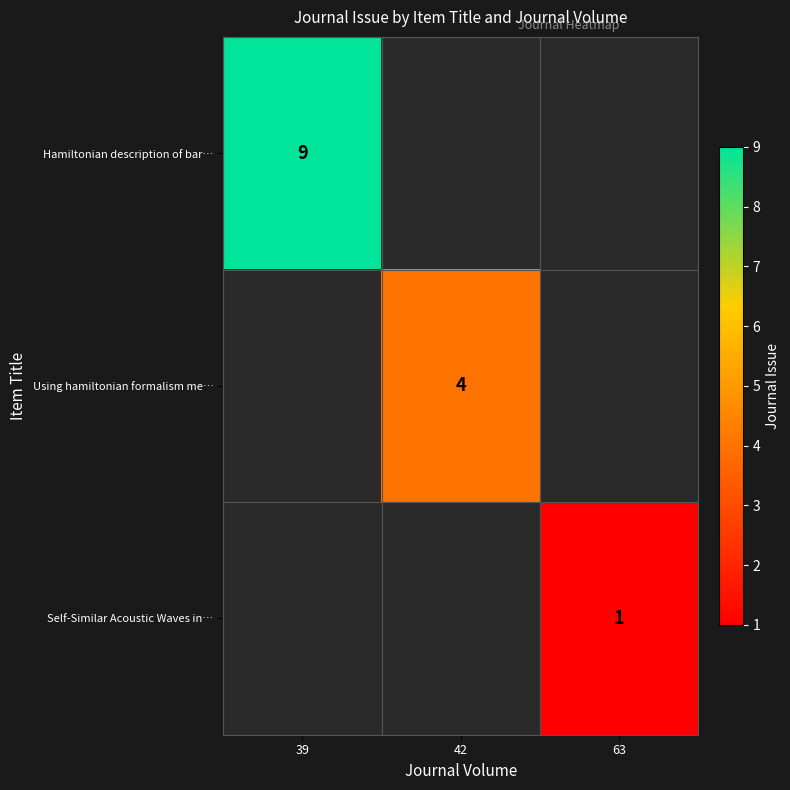

True or false: Hamiltonian description of bar… has a value of 9 at 39.

True